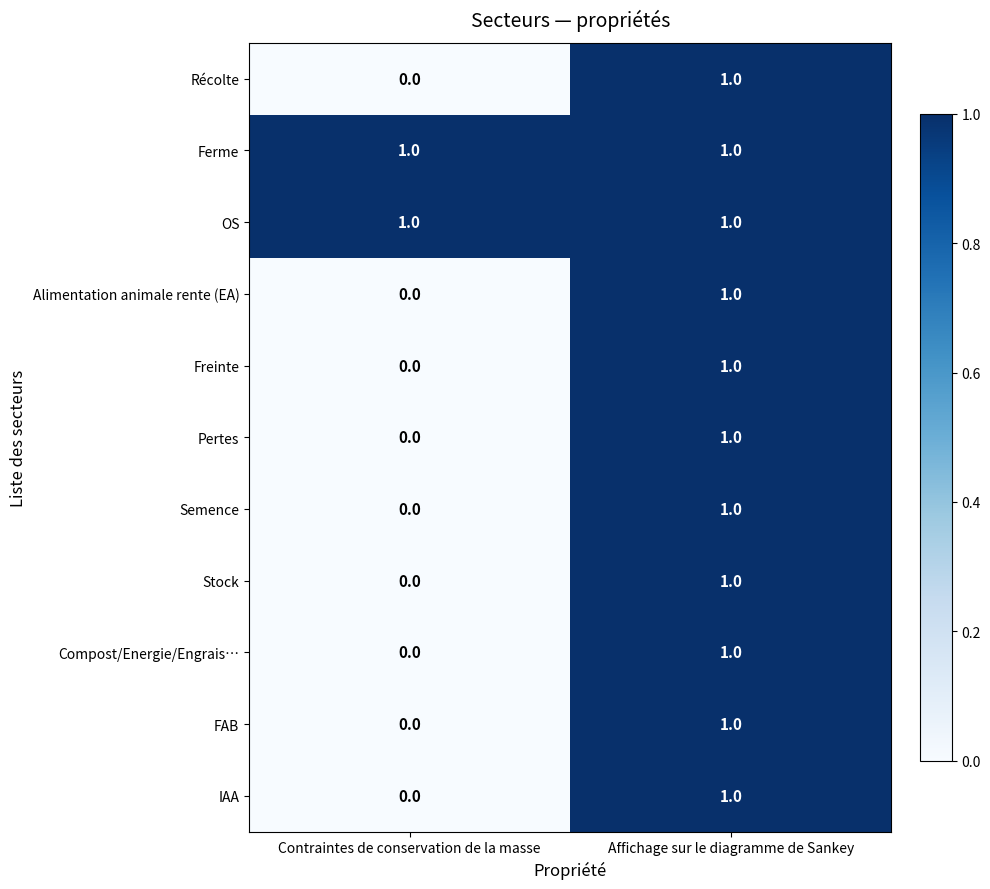

At which category is the sum across all series the highest?

Affichage sur le diagramme de Sankey